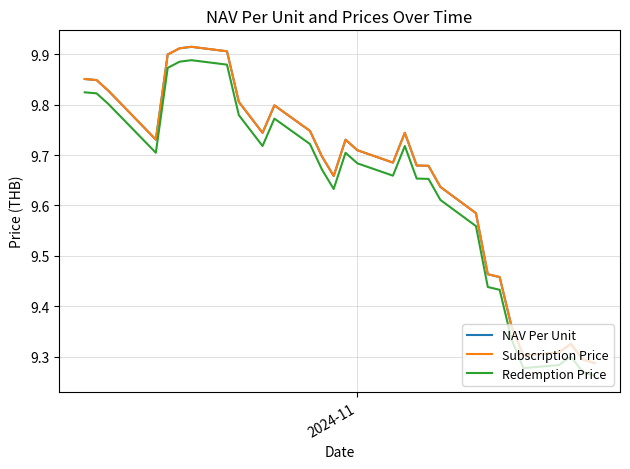

True or false: NAV Per Unit and Redemption Price cross at least once.

False